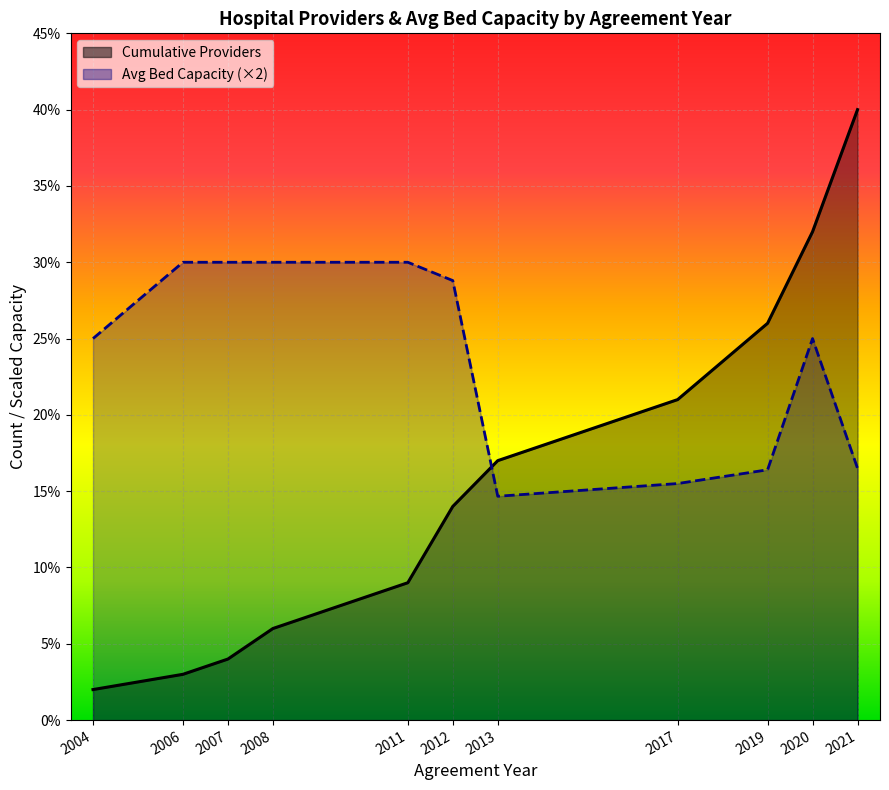

How many lines are shown in the chart?

2